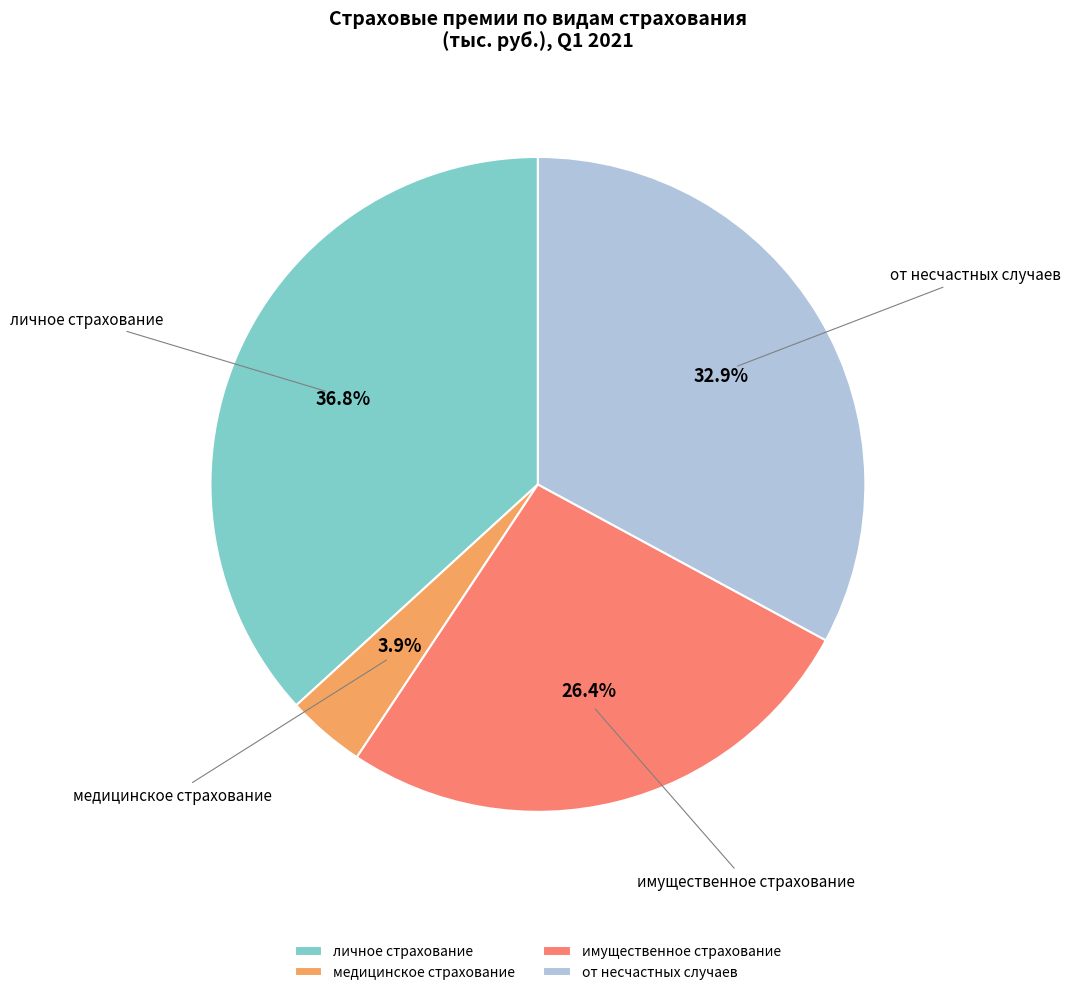

To the nearest percent, what percentage of the pie is медицинское страхование?

4%